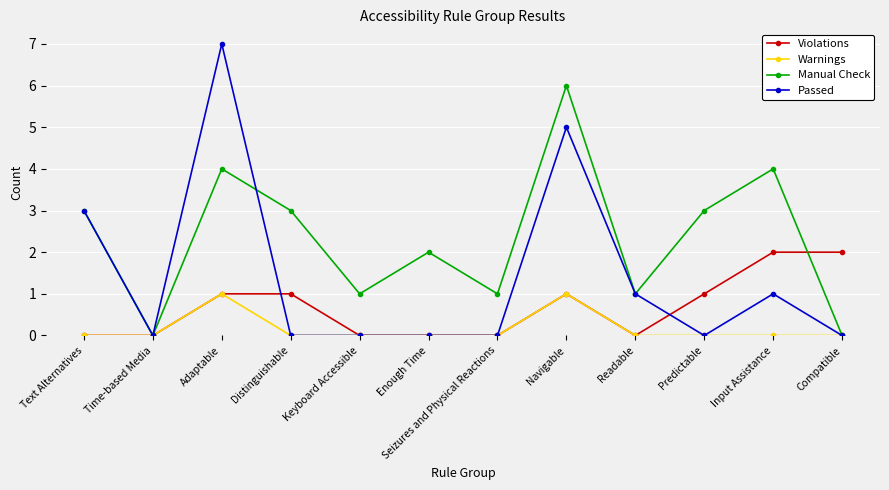

True or false: Manual Check has a value of 1 at Keyboard Accessible.

True